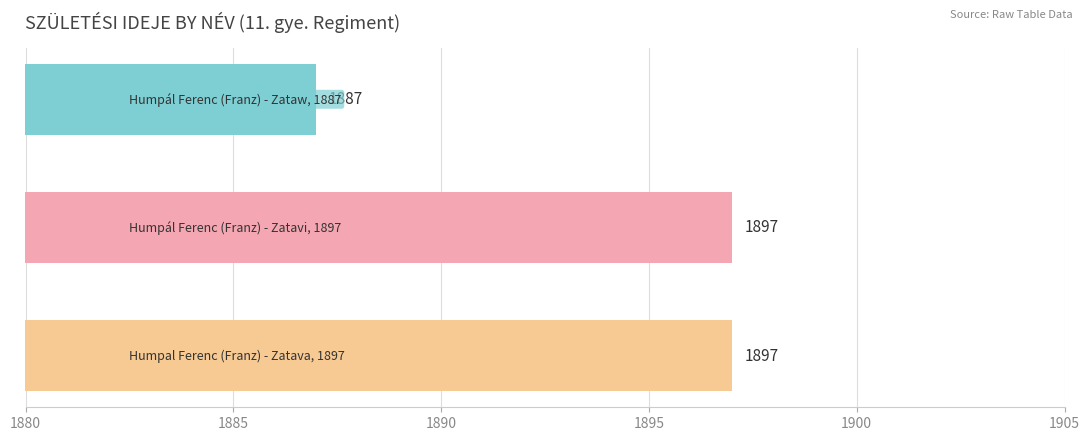

What is the average value?

1894